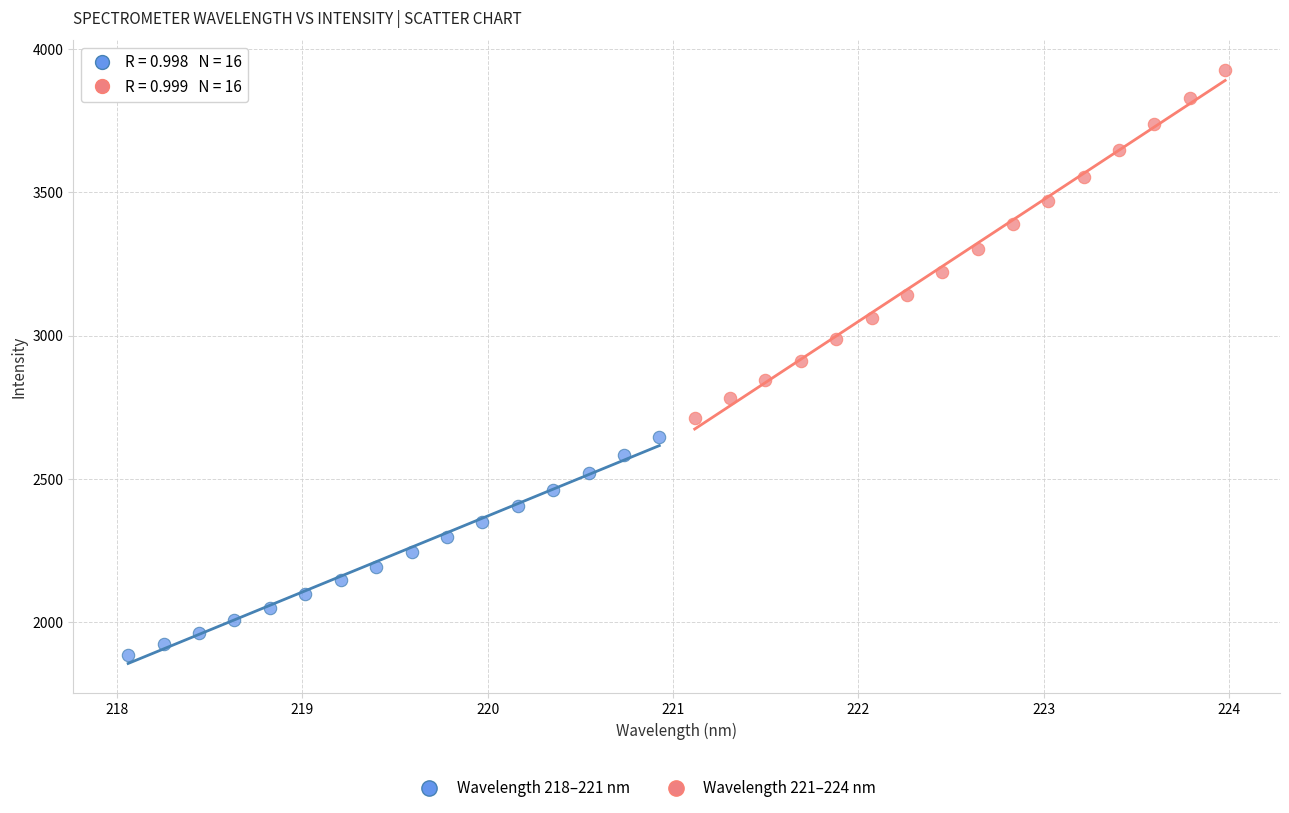

Which series contains the lowest Y value?

Wavelength 218–221 nm